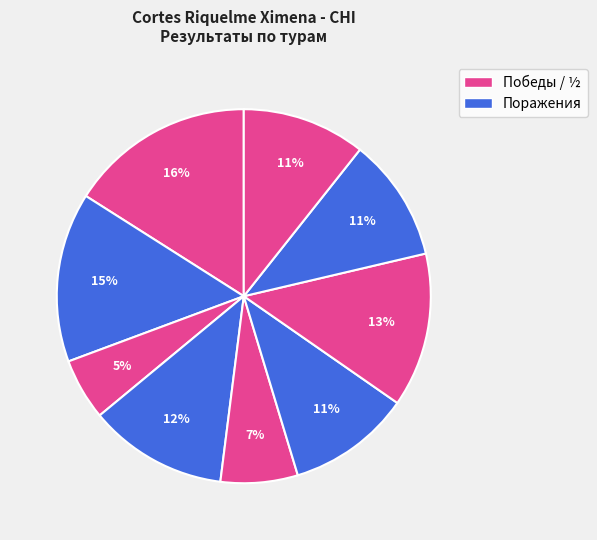

How many segments does this pie chart have?

9